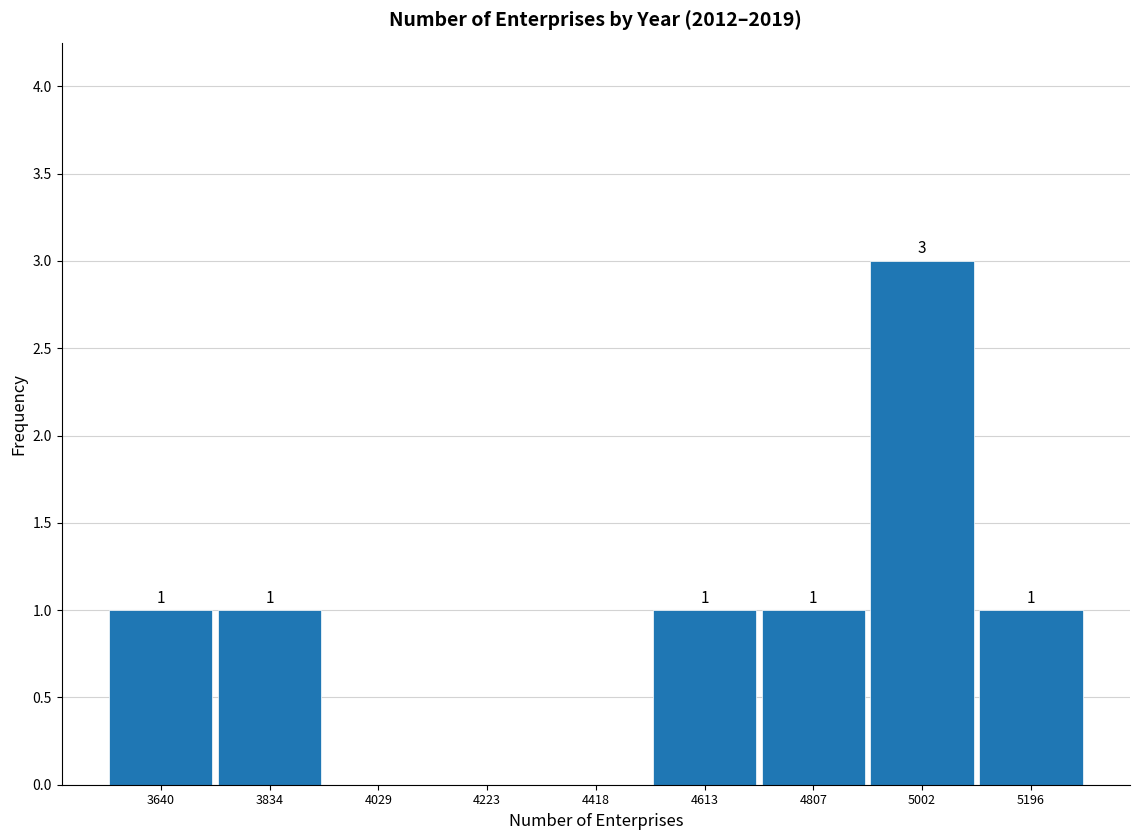

Over which range of the x-axis is the bar tallest?

4900 to 5100